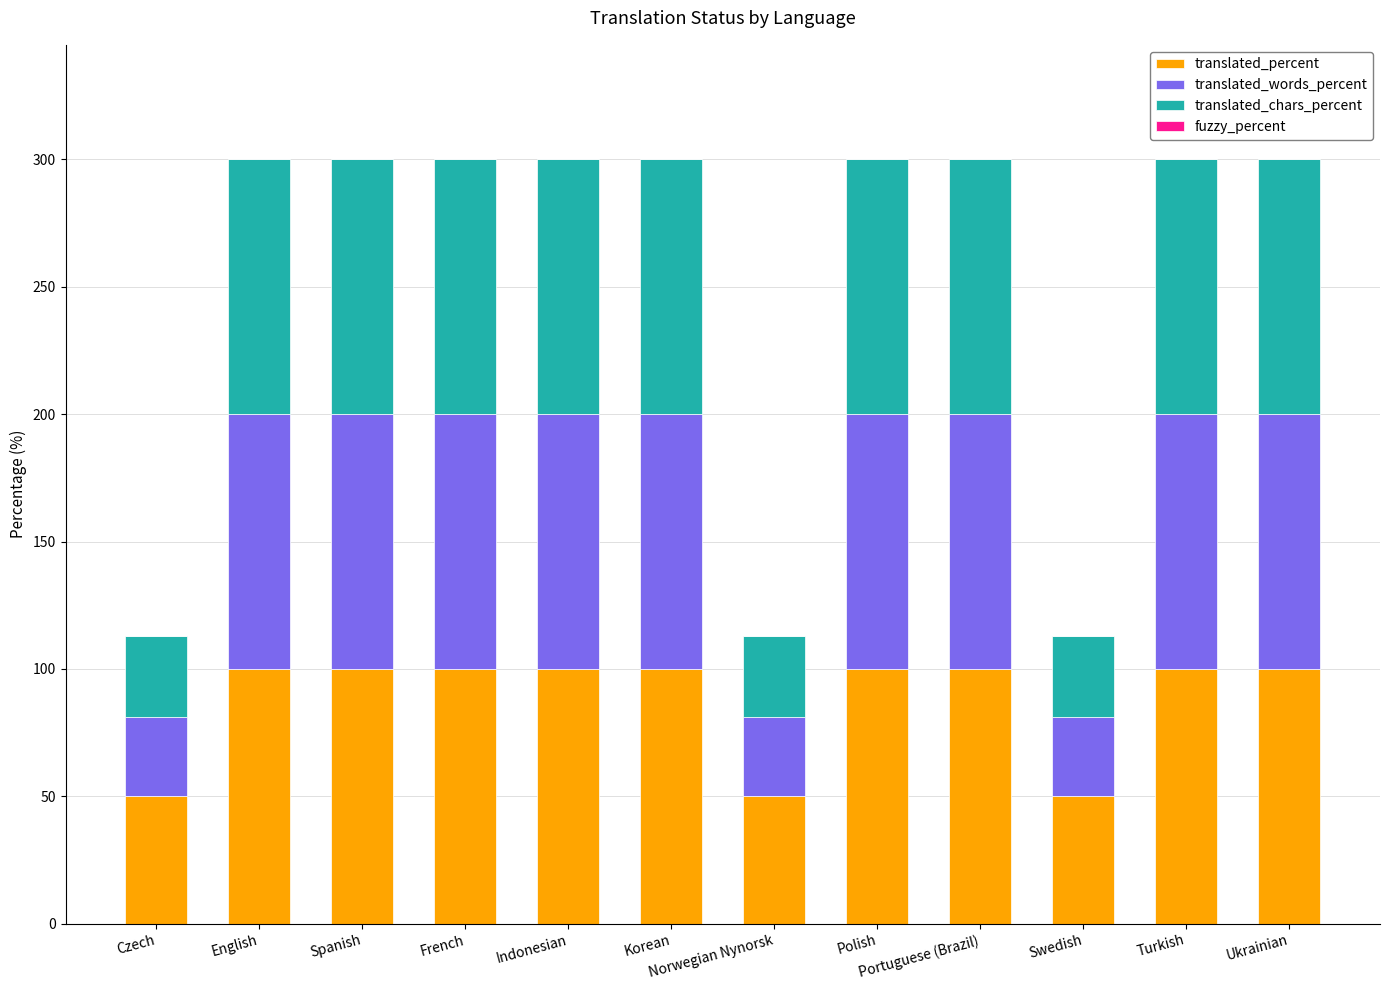

What is the difference between the maximum and minimum values in the translated_percent series?

50.0